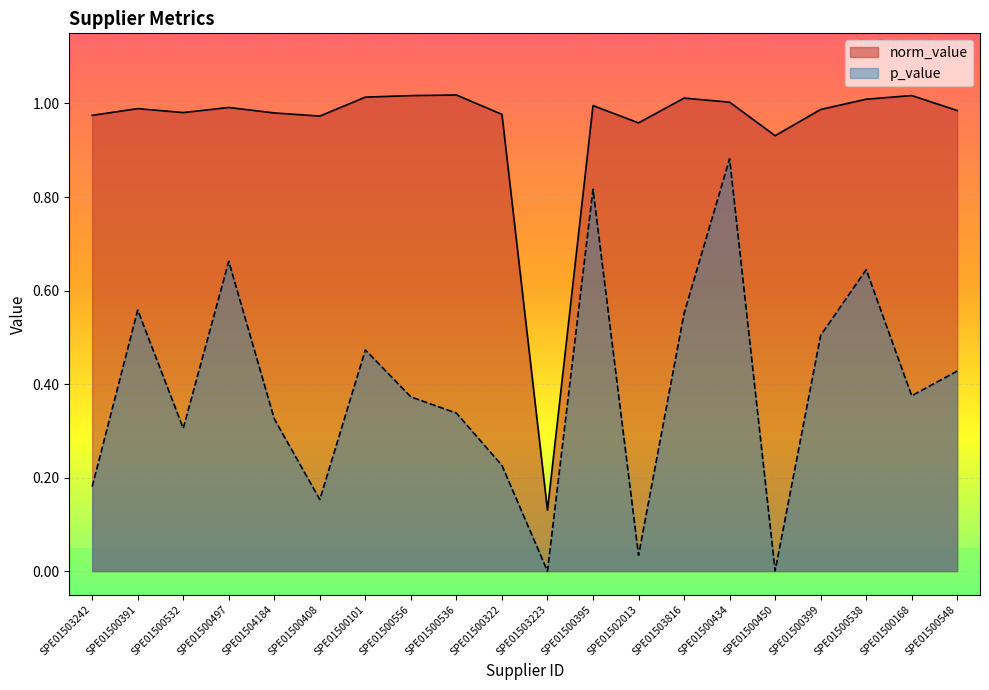

What is the average value of the norm_value series?

0.9